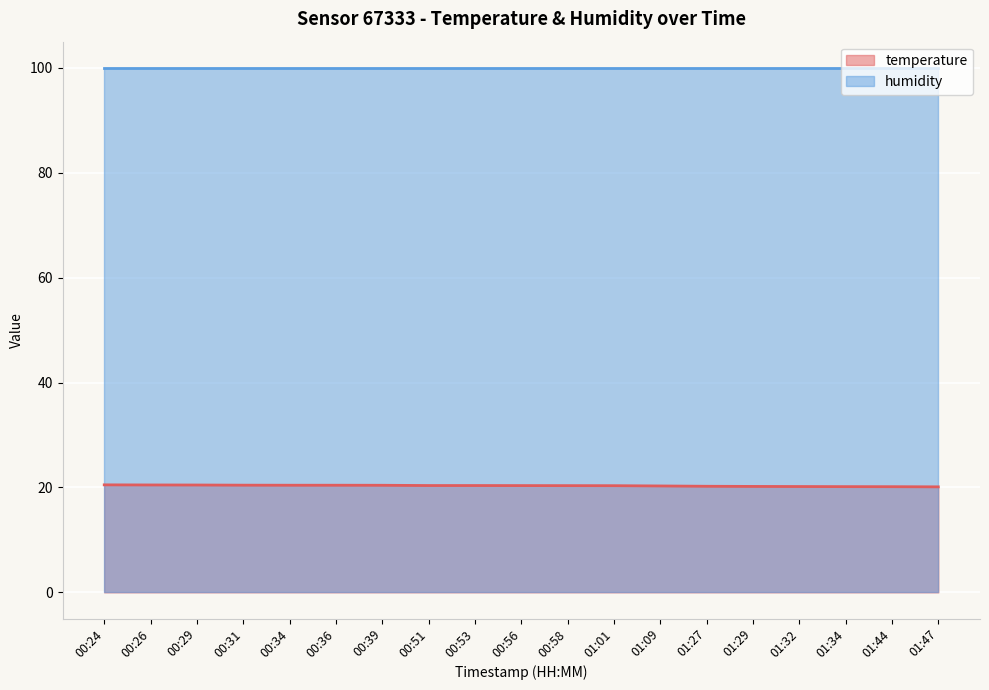

Approximately how many times larger is the value at 00:29 compared to 01:32?

1.0